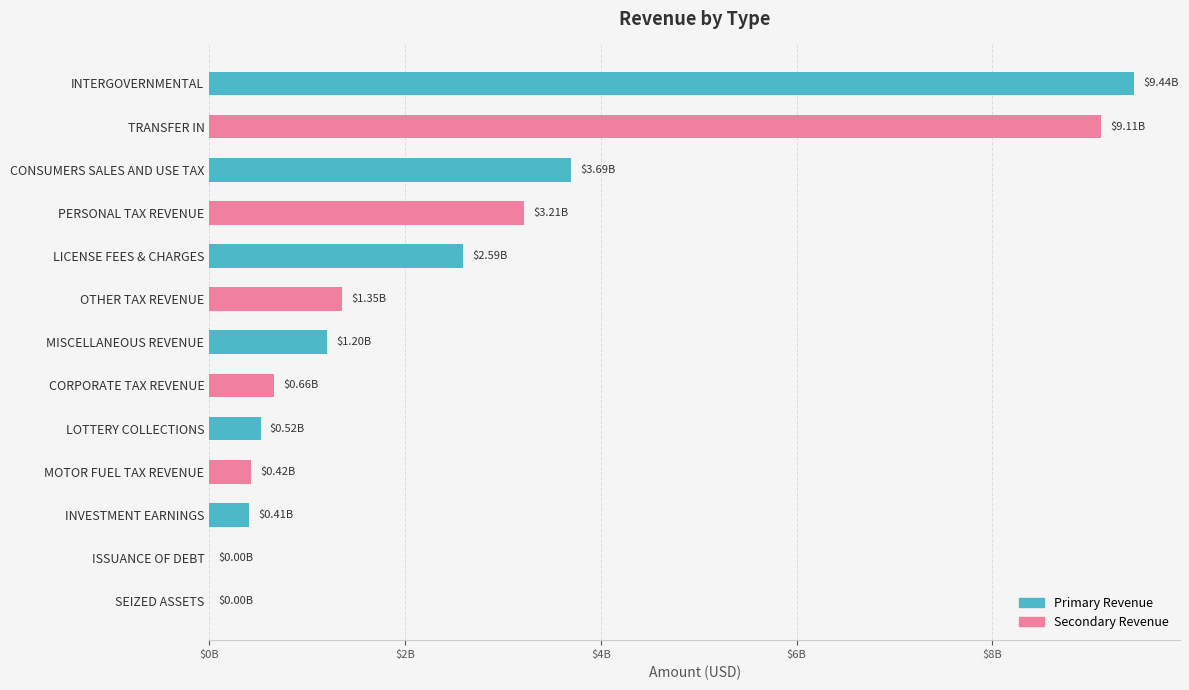

What is the difference between the second highest and second lowest values?

9106056621.4